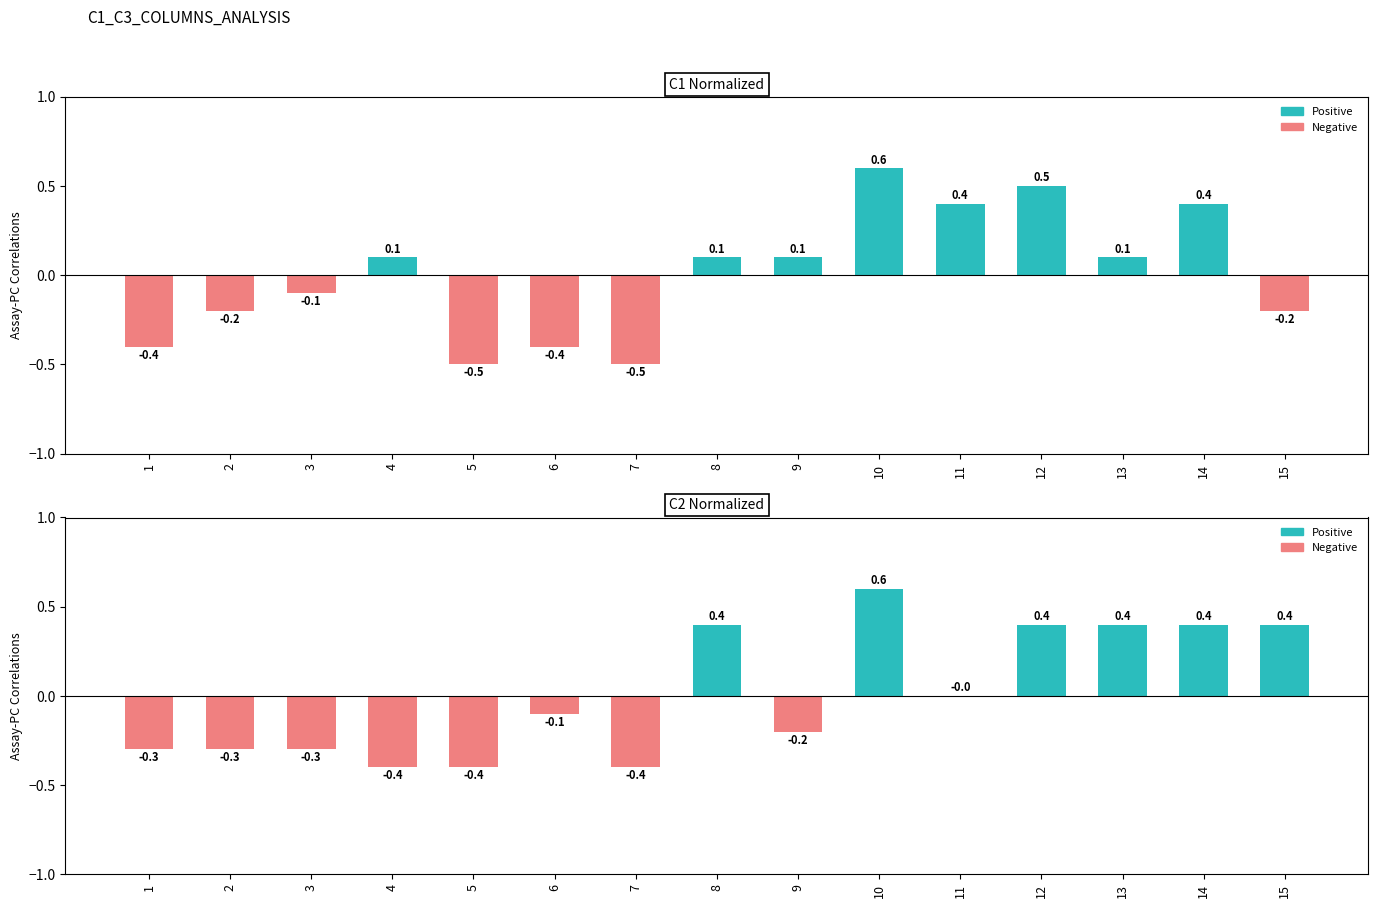

Which series has the largest total across all categories?

C2